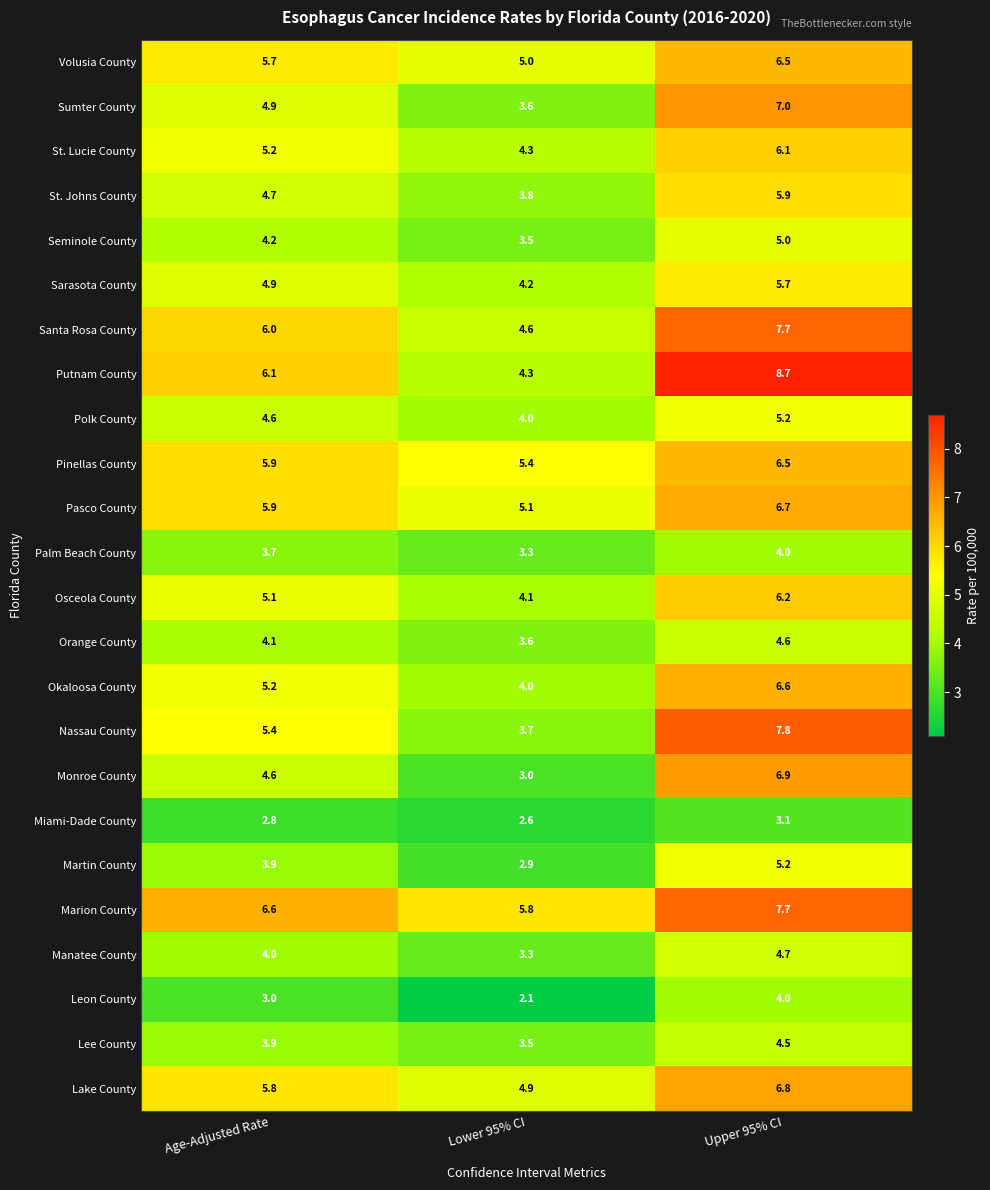

Where is Pasco County nearest to the value 5?

Lower 95% CI